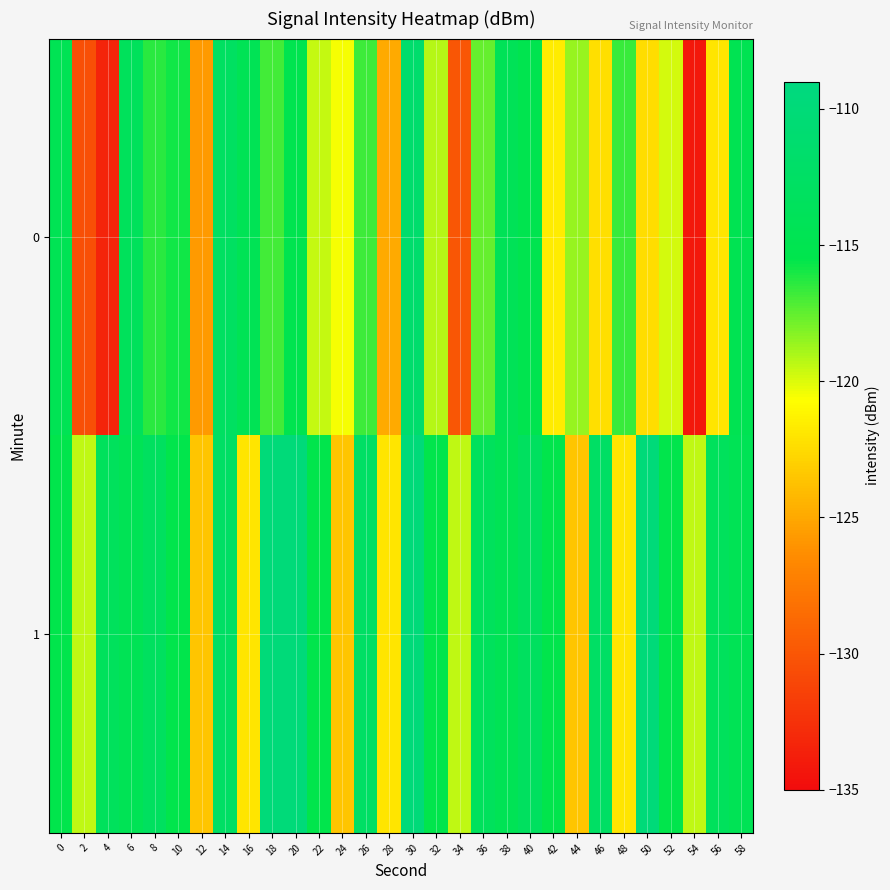

What is the spread (max minus min) of values at 22?

3.9